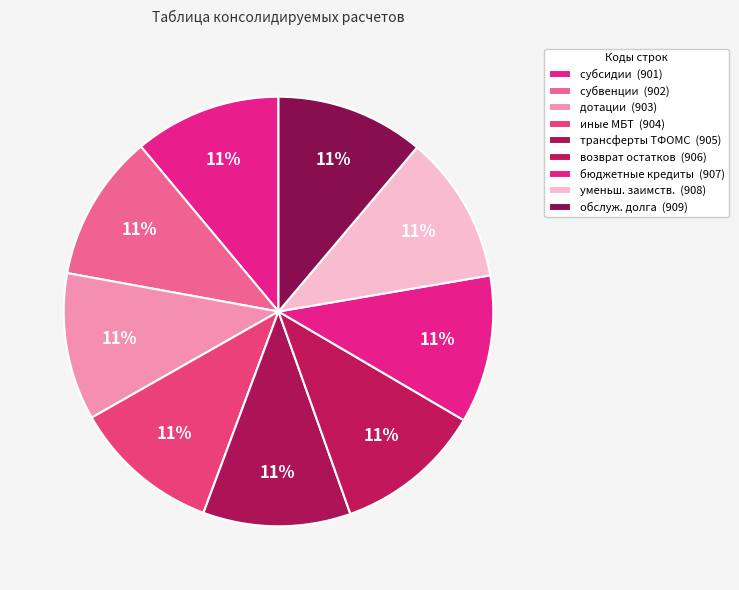

How many segments does this pie chart have?

9